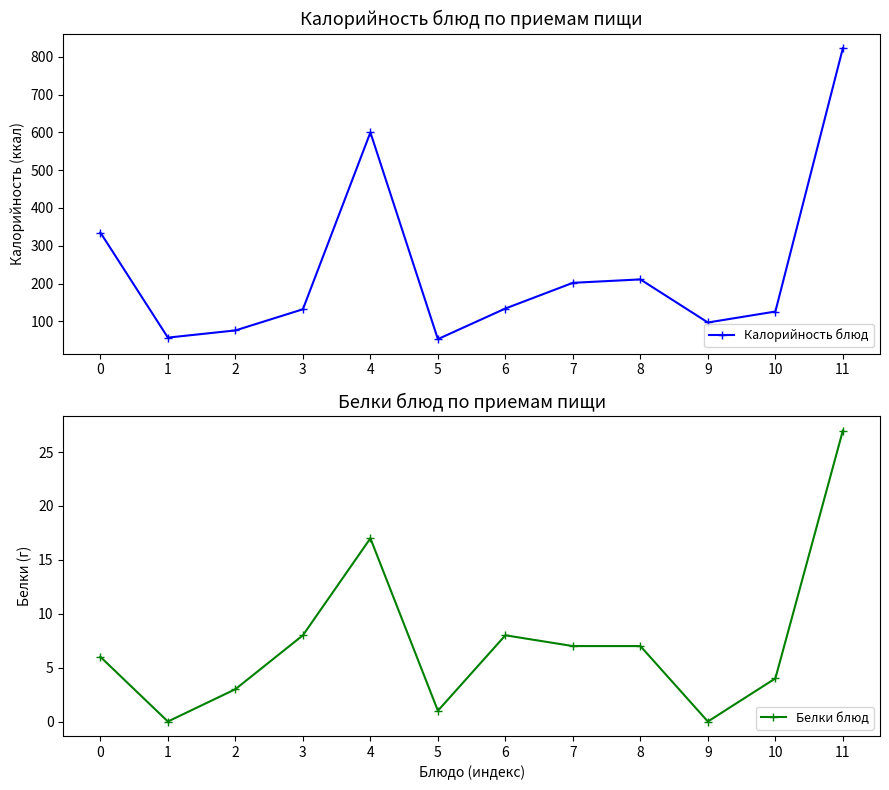

List the series in order of their overall mean, highest first.

Калорийность блюд, Белки блюд